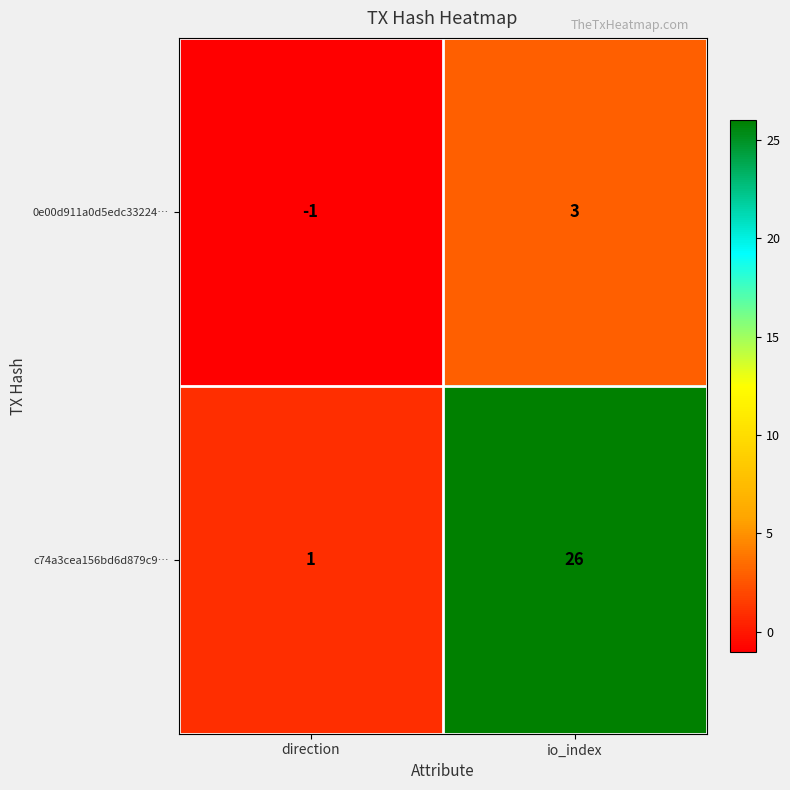

What is the sum of all c74a3cea156bd6d879c9… values?

27